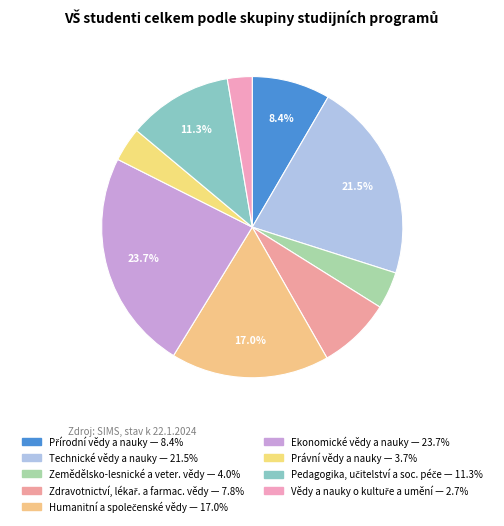

To the nearest percent, what is the difference between the largest and smallest slice percentages?

21%